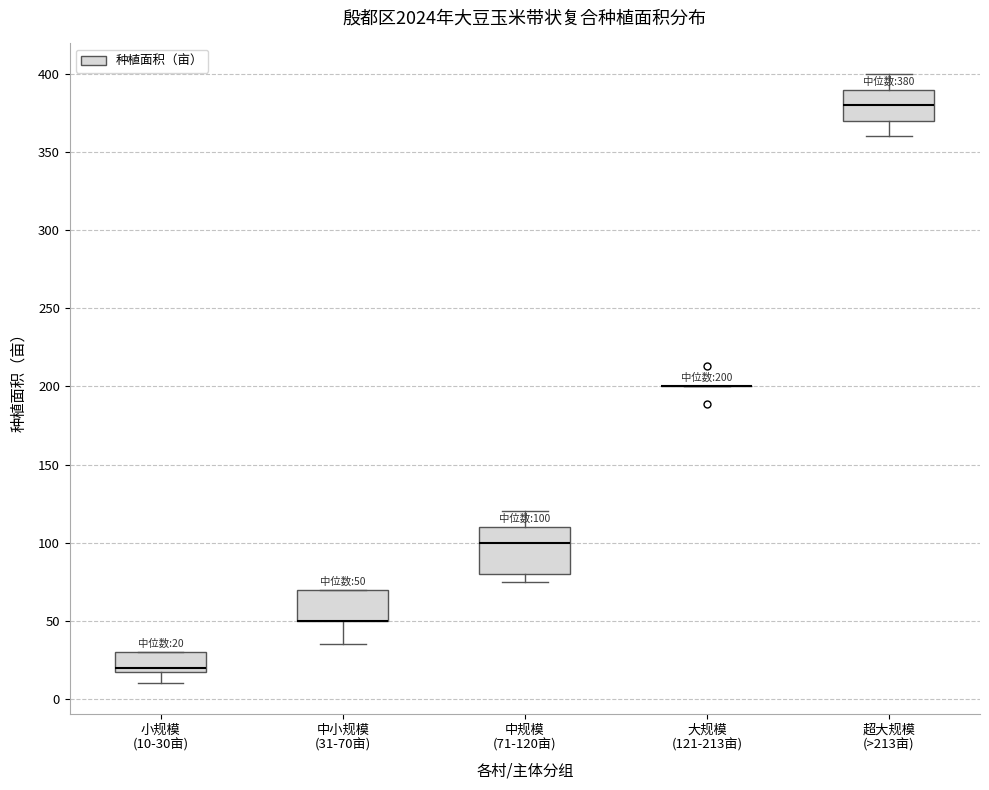

Comparing the boxes themselves (not the whiskers), which one is the tallest?

中规模 (71-120亩)